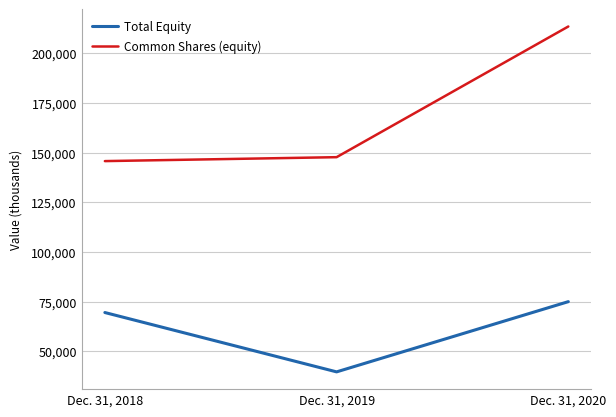

Reading left to right, extract all data points from this chart.

Total Equity: 69485	39614	74961
Common Shares (equity): 145709	147688	213471